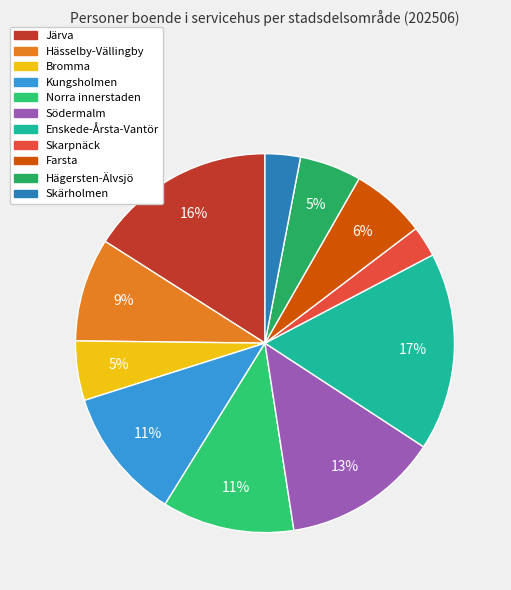

Approximately how many times larger is the value at Skarpnäck compared to Skärholmen?

0.9